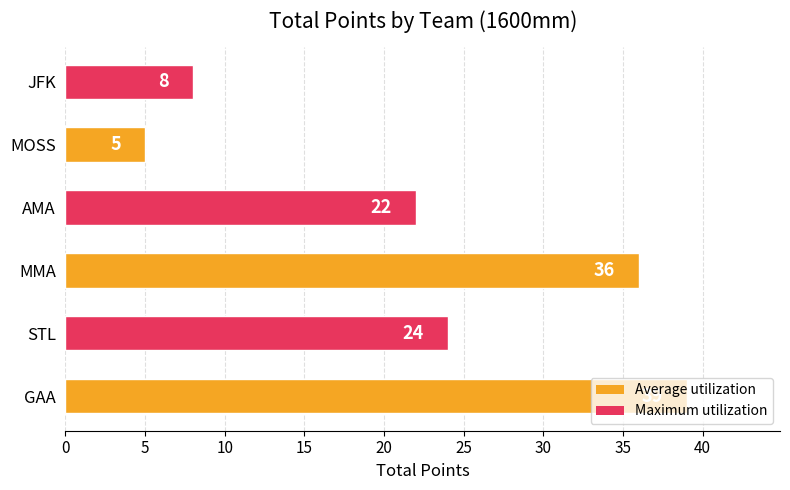

True or false: the data shows 5 at MOSS.

True